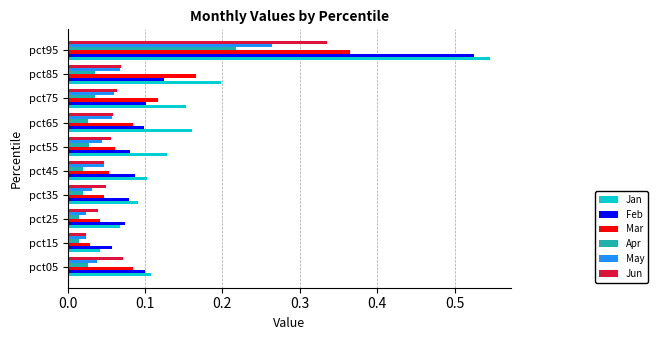

Which series has the largest range (max minus min)?

Jan